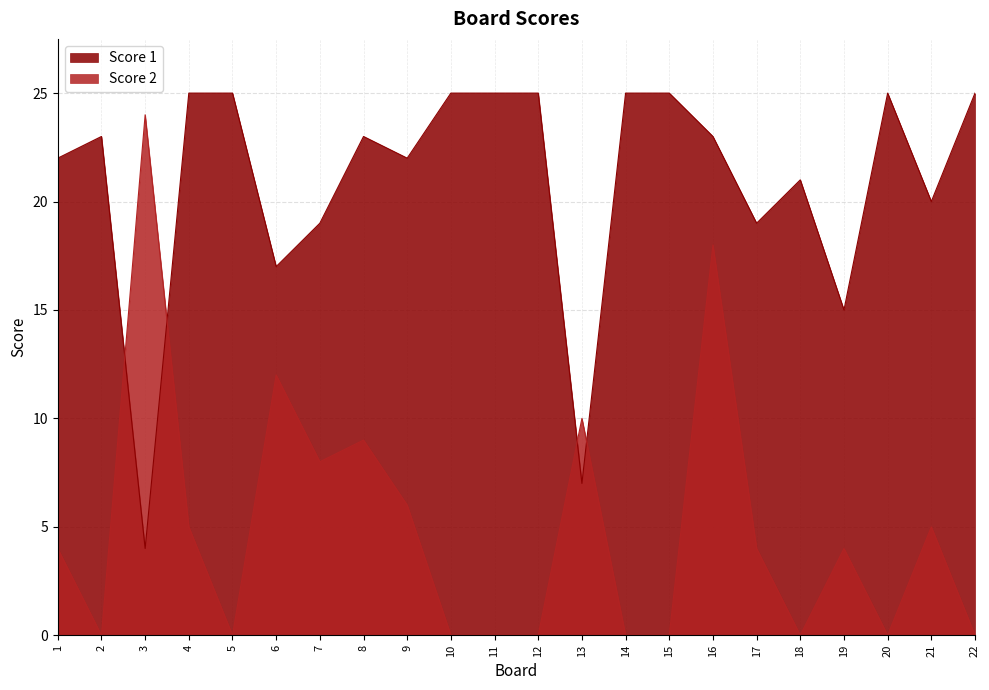

What is the maximum value shown in the chart?

25